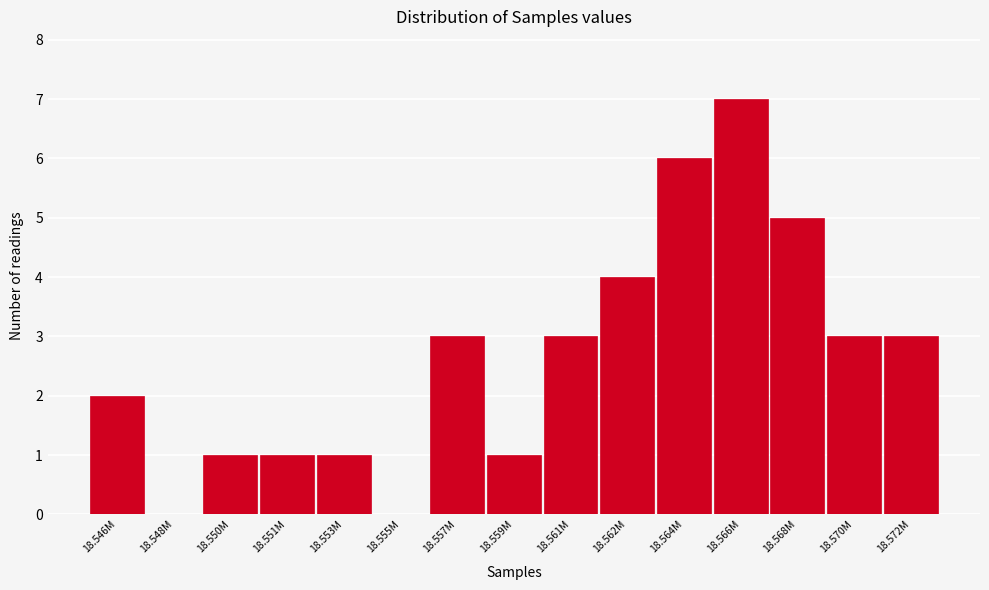

Reading right to left, list all the values displayed in this chart.

18.572M=3	18.570M=3	18.568M=5	18.566M=7	18.564M=6	18.562M=4	18.561M=3	18.559M=1	18.557M=3	18.555M=0	18.553M=1	18.551M=1	18.550M=1	18.548M=0	18.546M=2